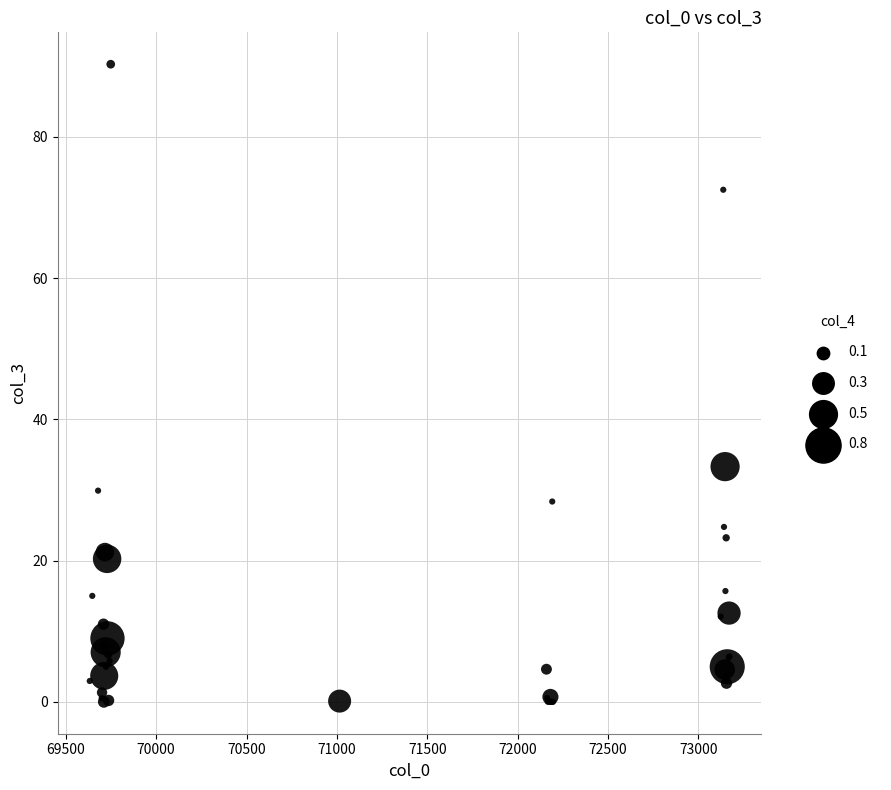

What Y value in the scatter plot is closest to 45?

33.3